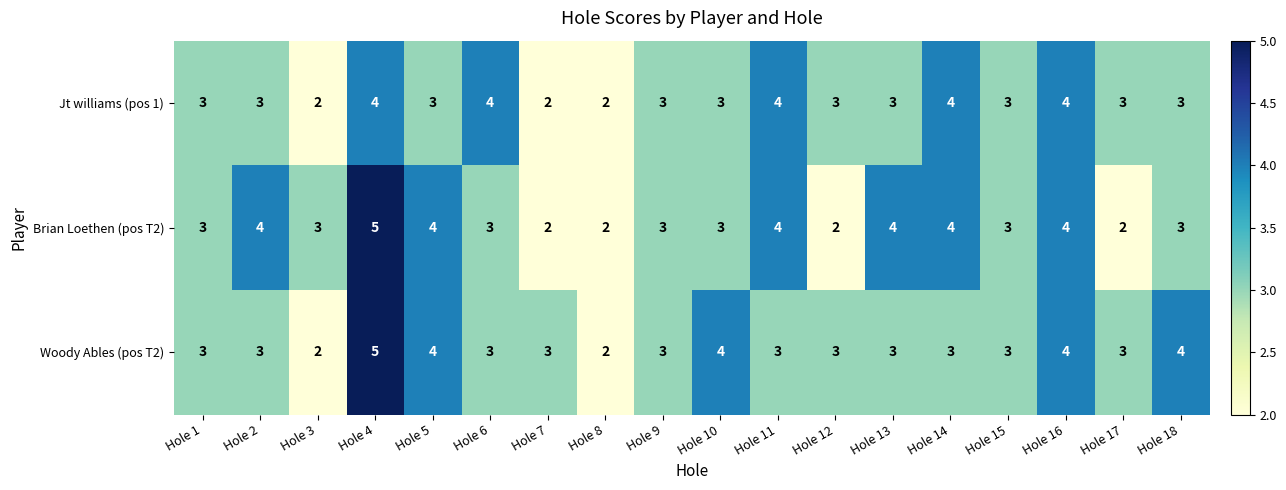

Is the value of Woody Ables (pos T2) at Hole 5 greater than the value of Brian Loethen (pos T2) at Hole 15?

Yes